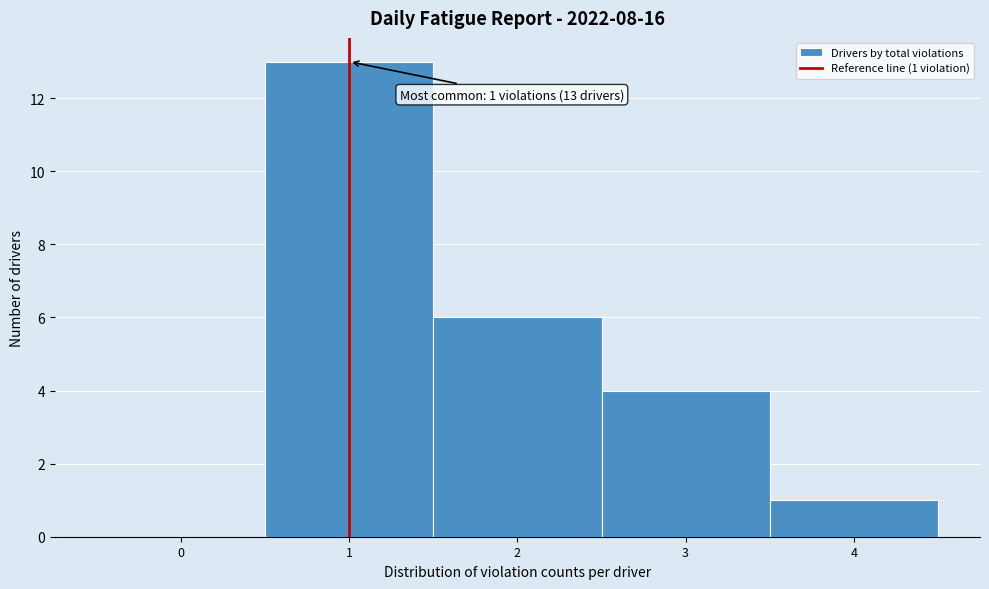

Over which range of the x-axis is the bar tallest?

0.5 to 1.5